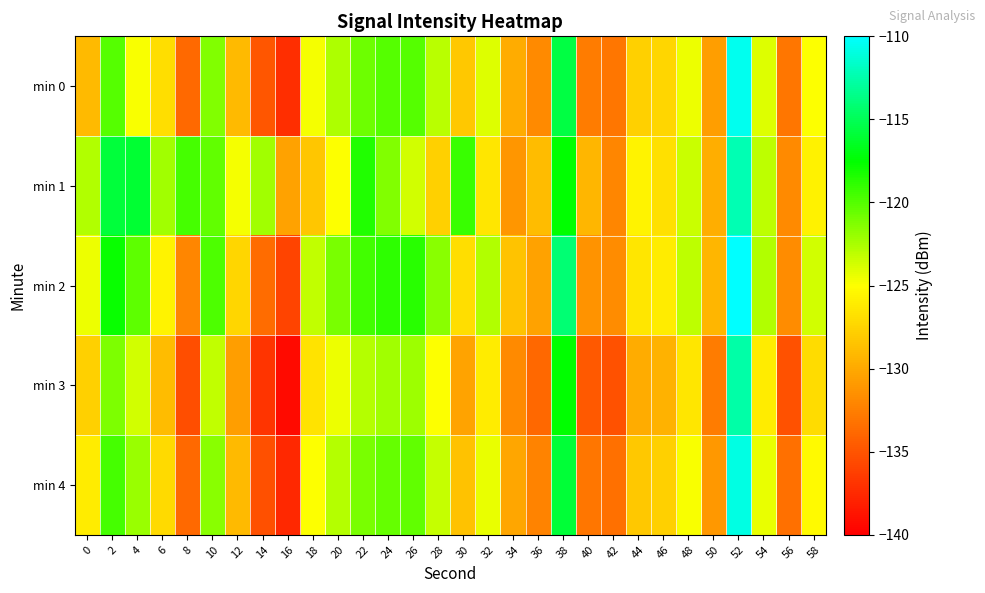

What is the difference between the highest and lowest values at 28?

6.2